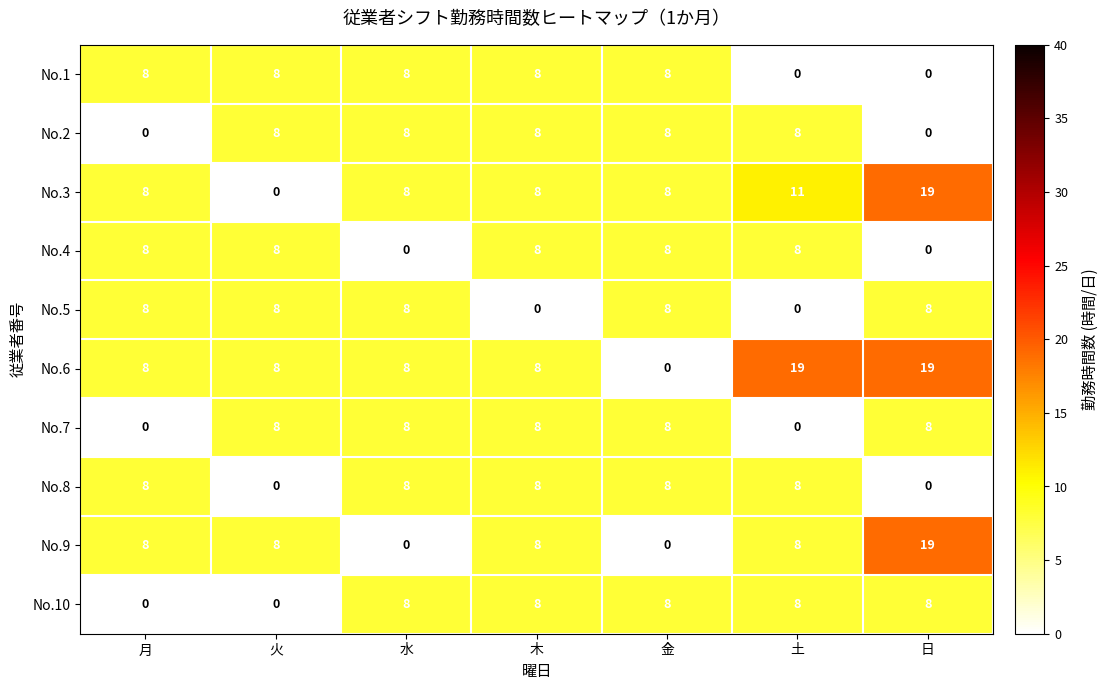

What is the sum of all No.6 values?

70